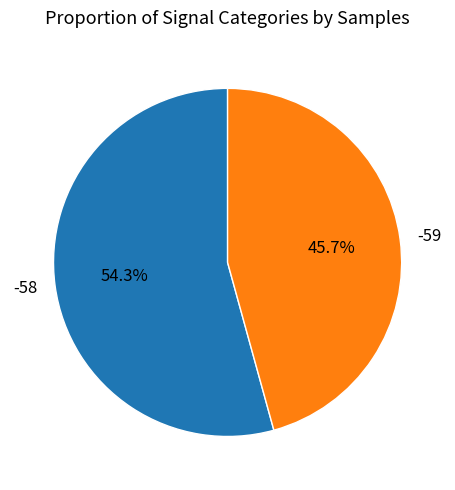

The -58 slice represents 16% of the pie. True or false?

False